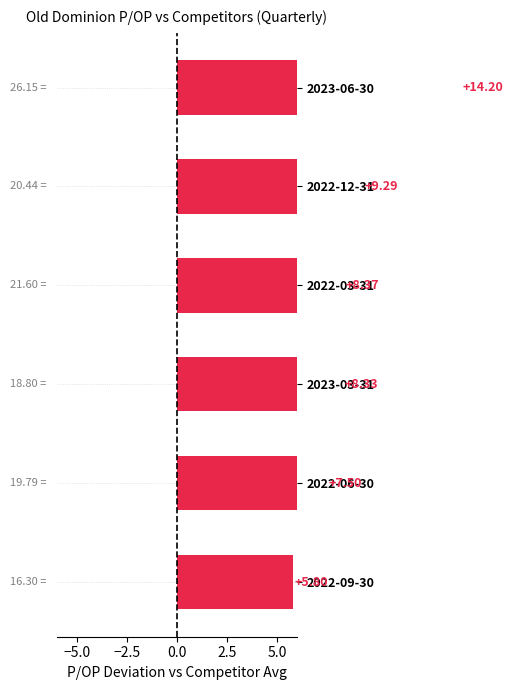

Is it true that the value at 2023-03-31 is 8.3?

True